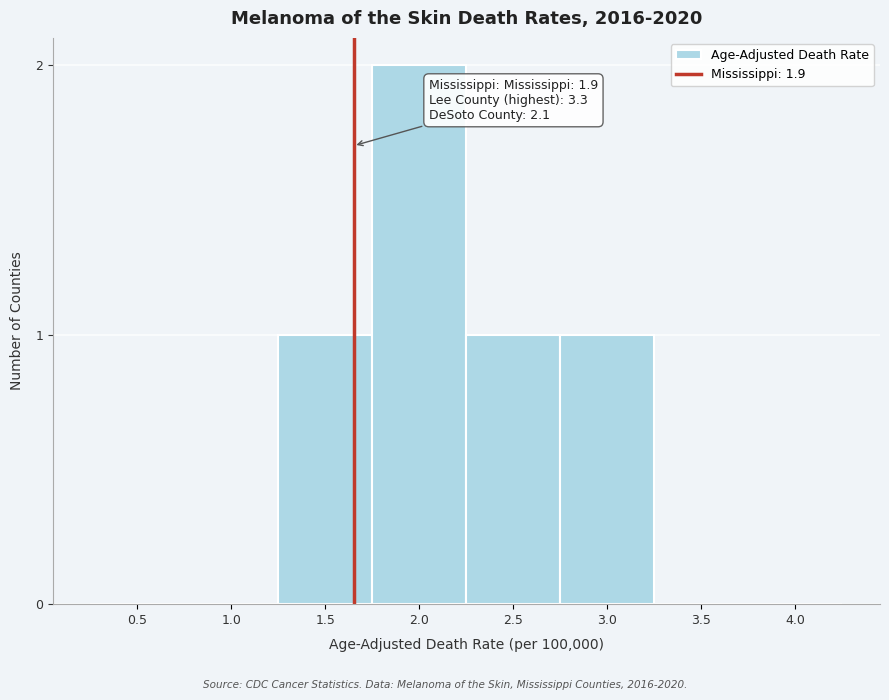

Reading left to right, list all the values displayed in this chart.

0.5=0	1.0=0	1.5=1	2.0=2	2.5=1	3.0=1	3.5=0	4.0=0